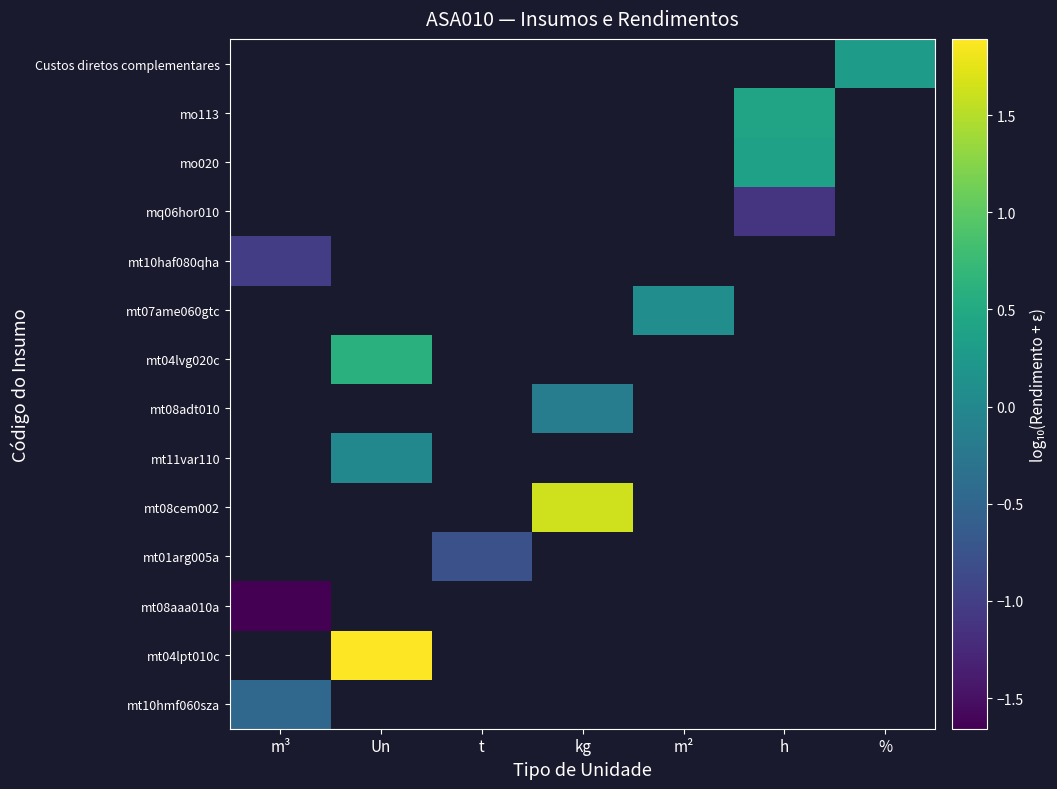

Rank the categories by mt07ame060gtc value from highest to lowest.

m³, Un, t, kg, m², h, %